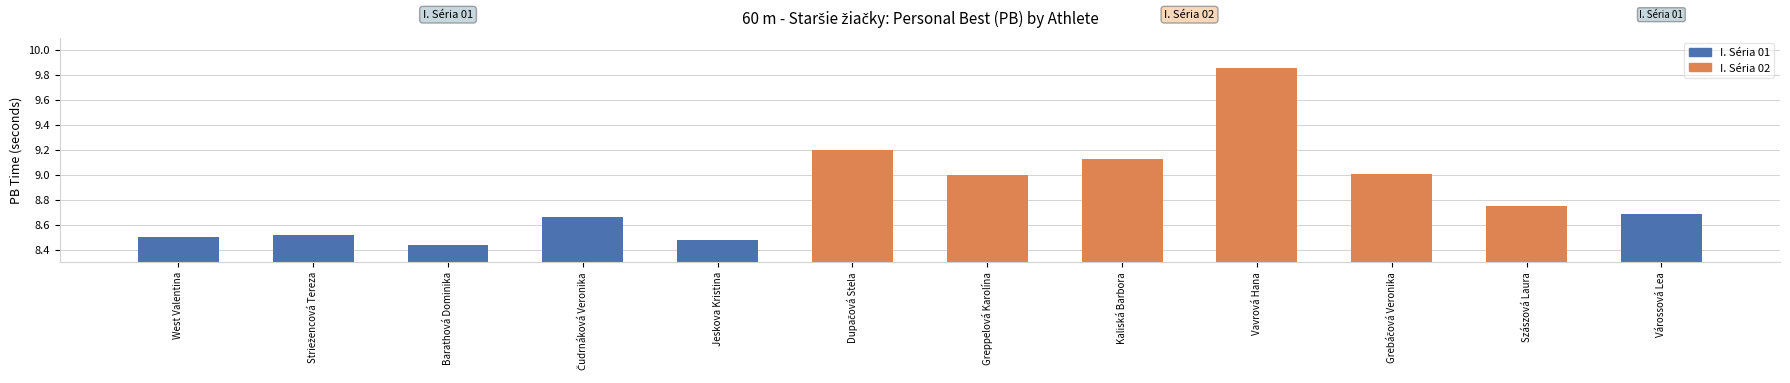

Which category has the highest value across all series?

Vavrová Hana